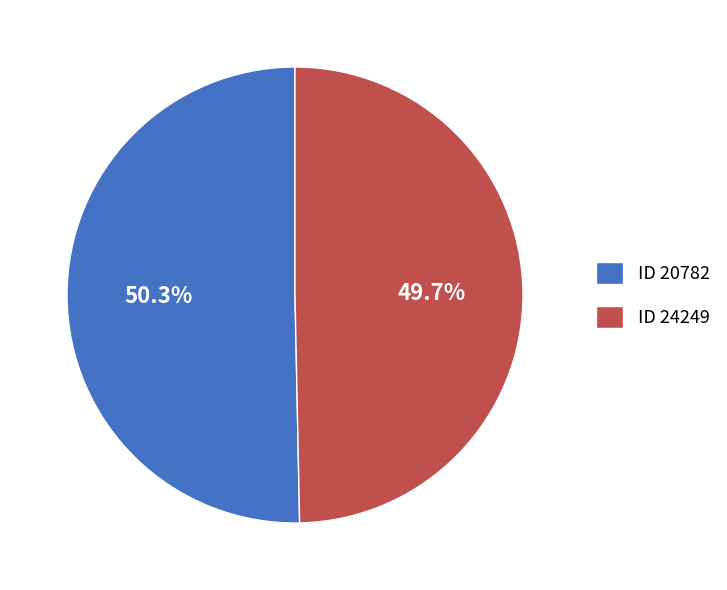

To the nearest percent, what is the average slice percentage?

50%